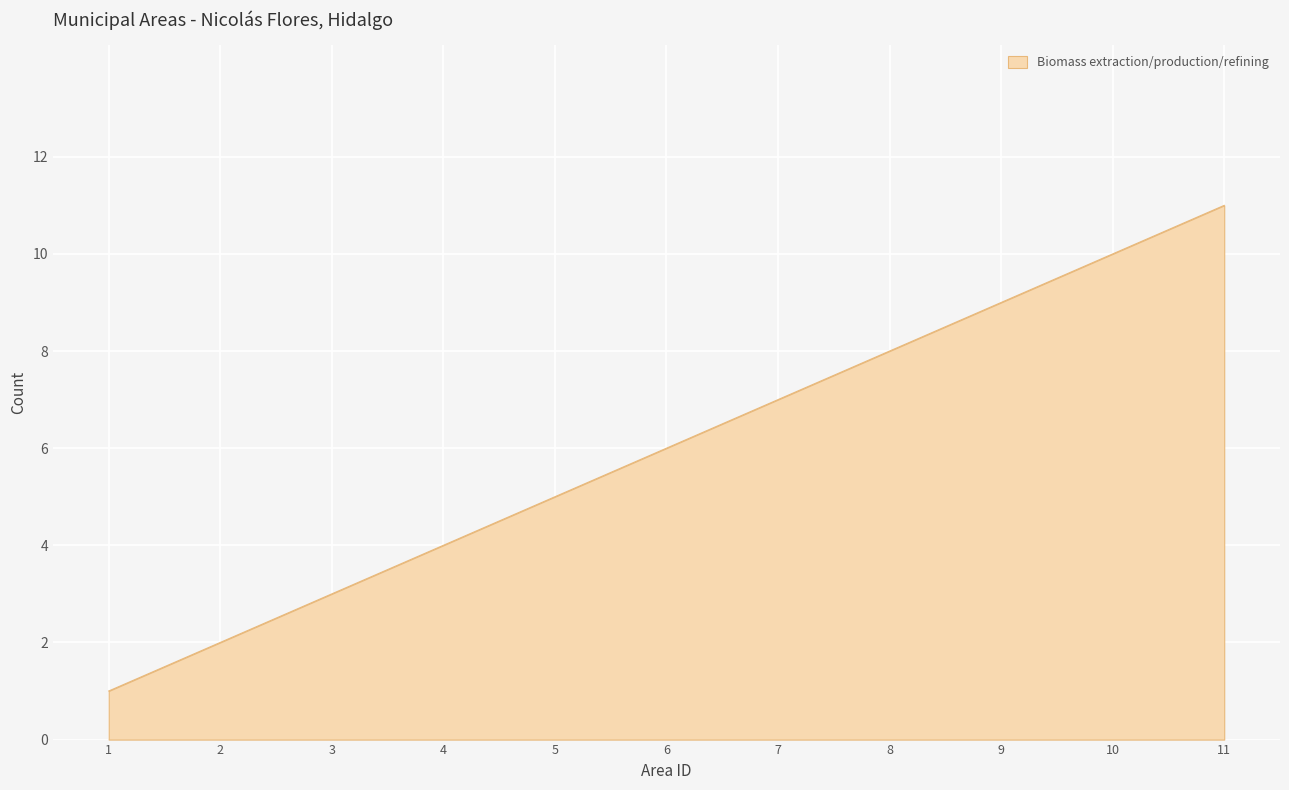

What is the ratio of the value at 6 to the value at 7?

0.9